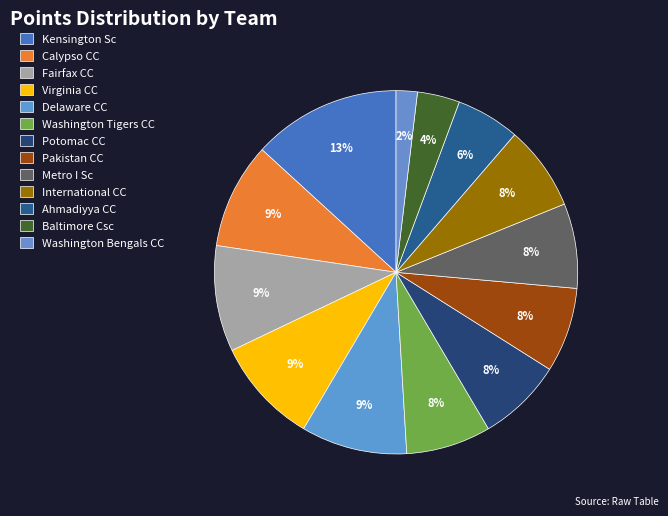

How many segments does this pie chart have?

13